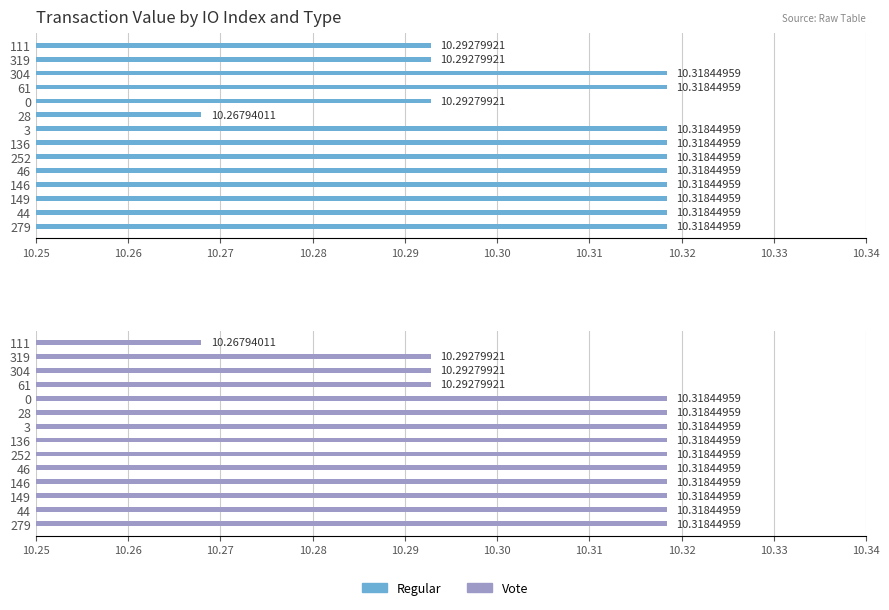

Between 252 and 0, which is larger?

252